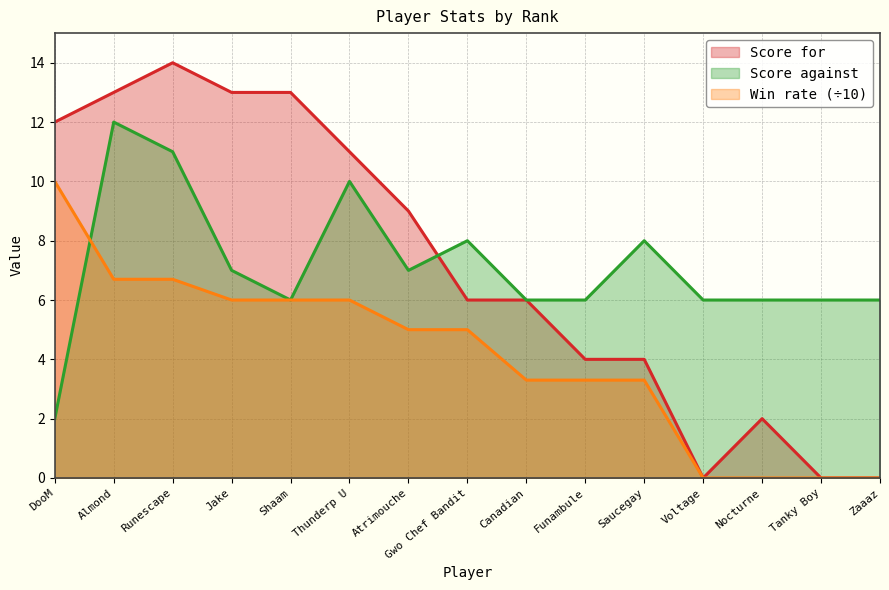

True or false: Score for has a value of 9.0 at Atrimouche.

True